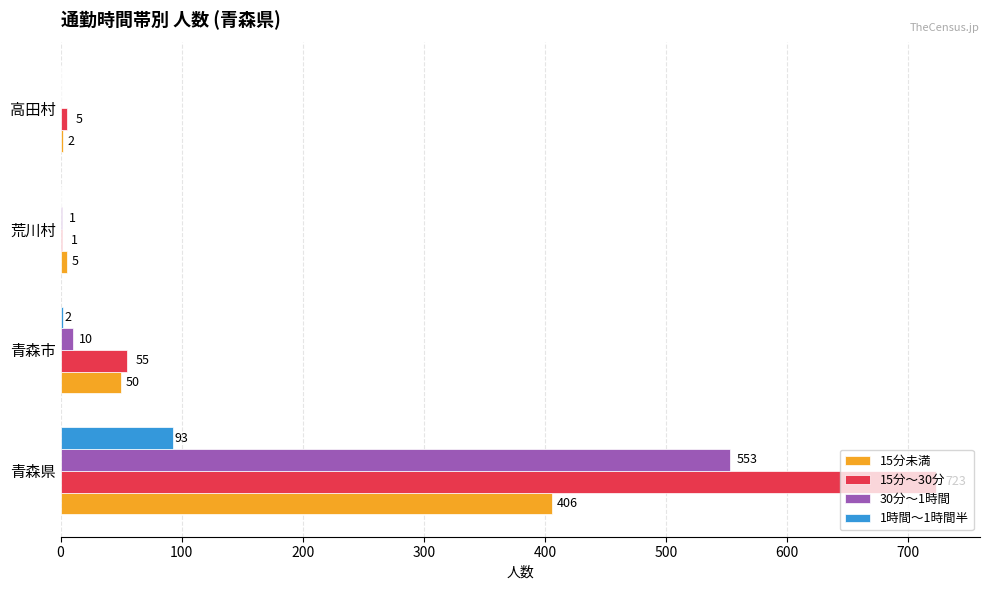

How many positive values does the 1時間～1時間半 series have?

2